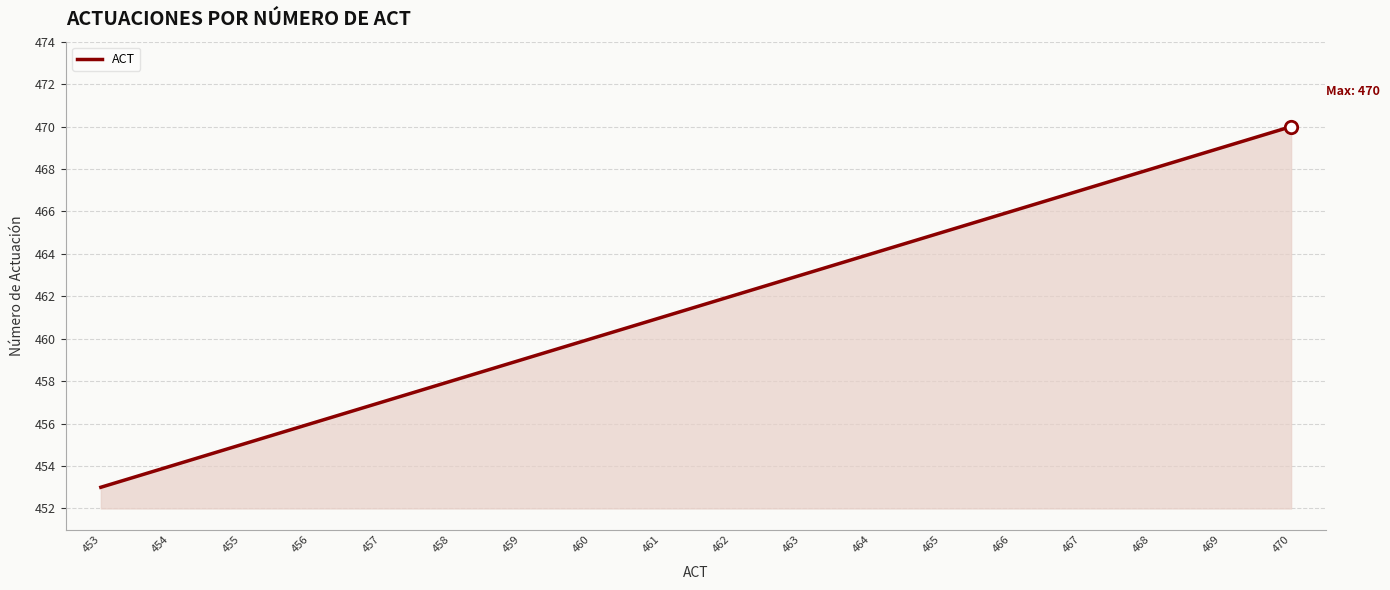

What is the change in value from 464 to 468?

+4